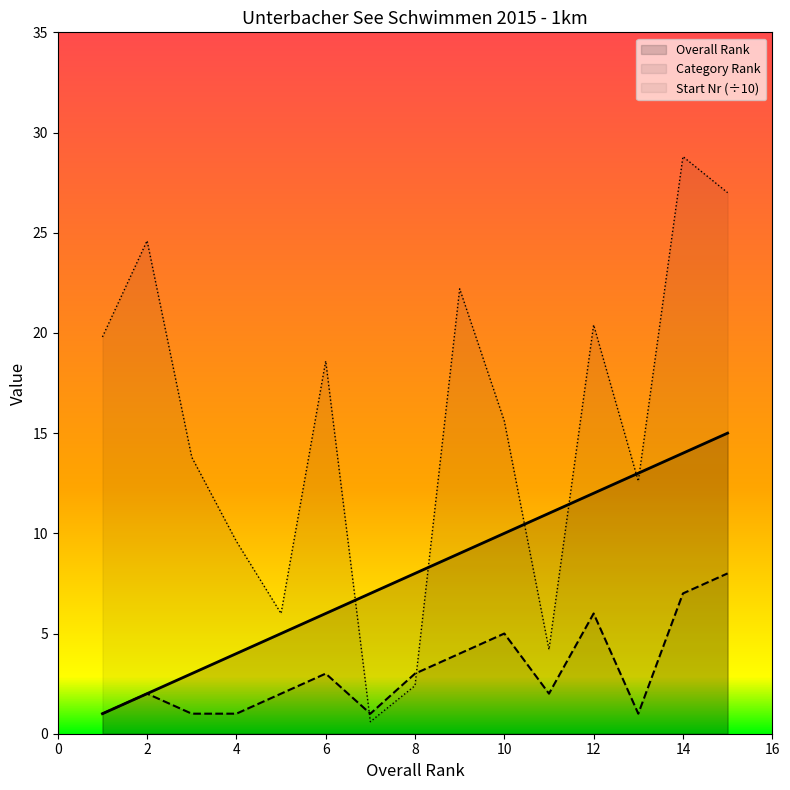

Reading left to right, what are all the values shown in this chart?

Overall Rank: 1.0	2.0	3.0	4.0	5.0	6.0	7.0	8.0	9.0	10.0	11.0	12.0	13.0	14.0	15.0
Category Rank: 1.0	2.0	1.0	1.0	2.0	3.0	1.0	3.0	4.0	5.0	2.0	6.0	1.0	7.0	8.0
Start Number: 19.8	24.6	13.8	9.6	6.0	18.6	0.6	2.4	22.2	15.6	4.2	20.4	12.6	28.8	27.0